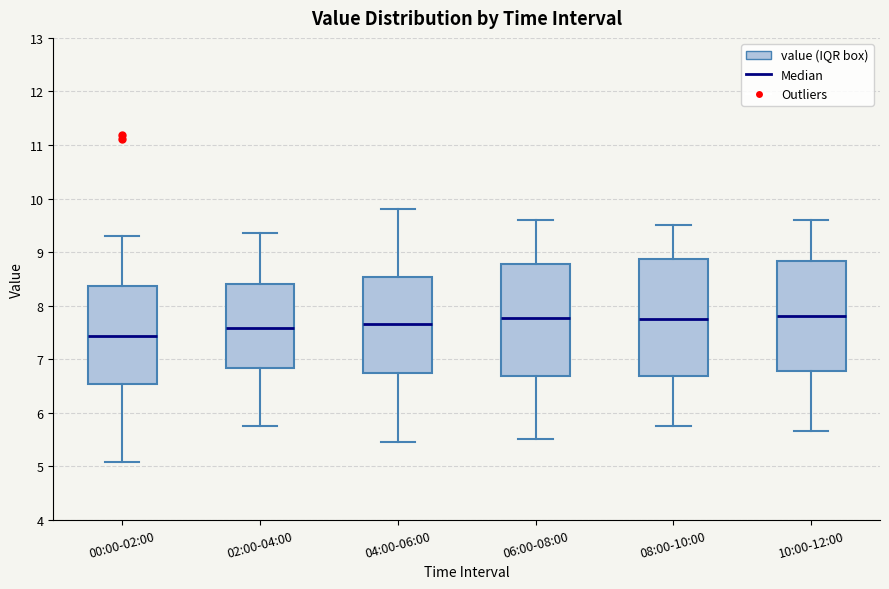

Reading left to right, transcribe this box plot: for each box, give where its median line is, the range the box spans, and where its two whiskers end, as read against the y-axis. The values are not printed on the chart, so give them approximately, as read against the axis.

00:00-02:00: median 7.4, box 6.5 to 8.4, whiskers 5.1 to 9.3
02:00-04:00: median 7.6, box 6.8 to 8.4, whiskers 5.8 to 9.4
04:00-06:00: median 7.7, box 6.8 to 8.5, whiskers 5.5 to 9.8
06:00-08:00: median 7.8, box 6.7 to 8.8, whiskers 5.5 to 9.6
08:00-10:00: median 7.8, box 6.7 to 8.9, whiskers 5.8 to 9.5
10:00-12:00: median 7.8, box 6.8 to 8.8, whiskers 5.7 to 9.6